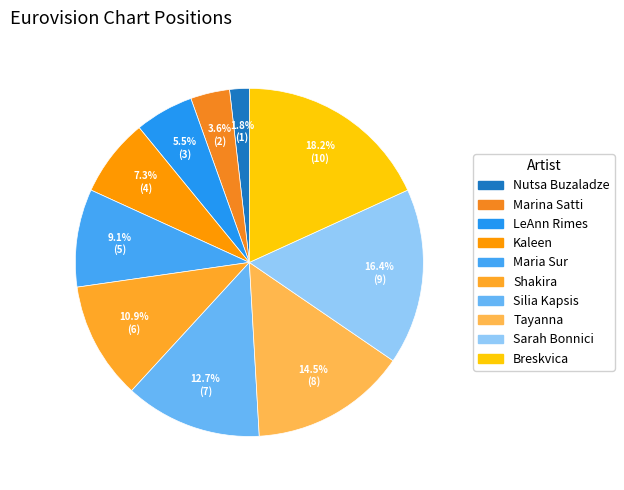

The Breskvica slice represents 24% of the pie. True or false?

False